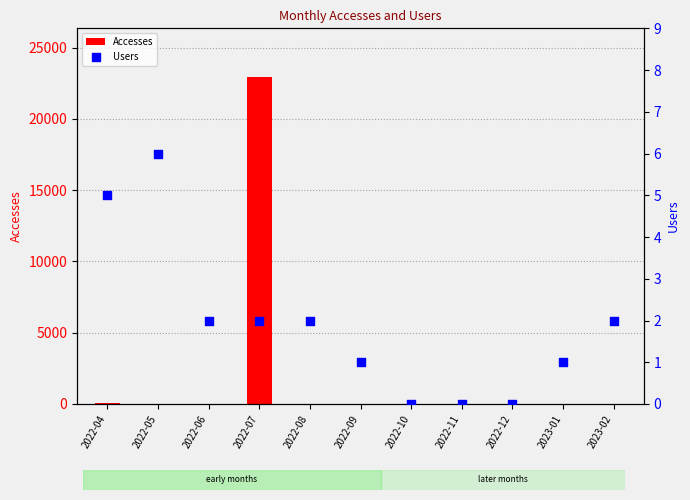

At how many categories does at least one series exceed 5447?

1